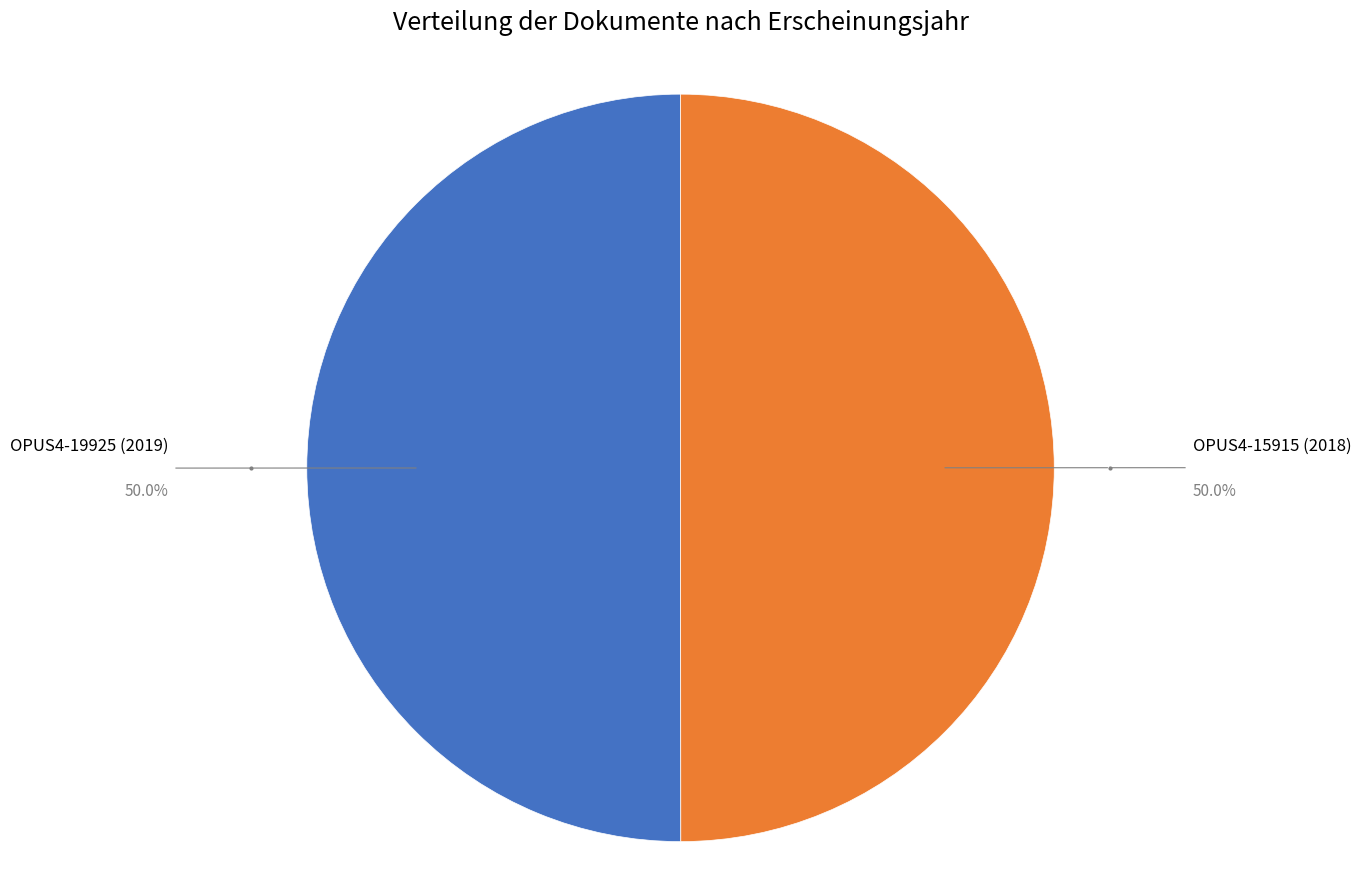

How many segments does this pie chart have?

2